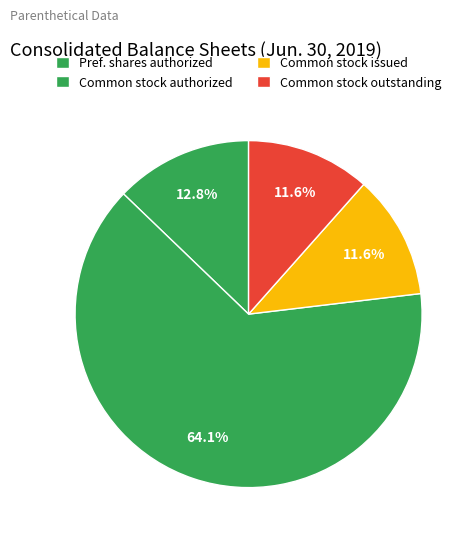

What is the largest slice in the pie chart?

Common stock, shares authorized